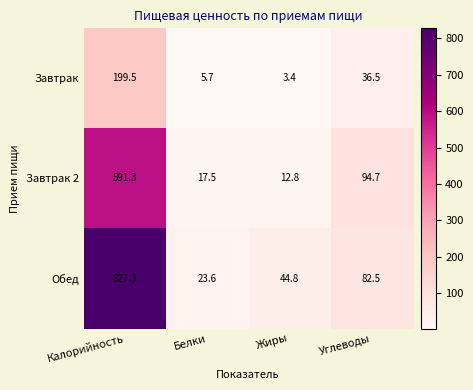

How many categories are shown in the chart?

4